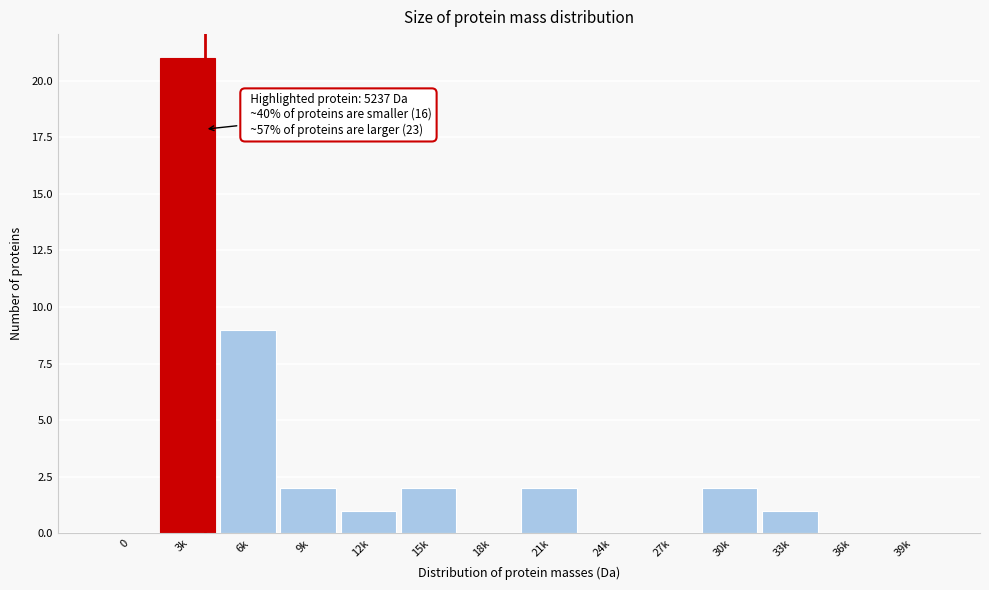

Reading right to left, extract all data points from this chart.

39k=0	36k=0	33k=1	30k=2	27k=0	24k=0	21k=2	18k=0	15k=2	12k=1	9k=2	6k=9	3k=21	0=0